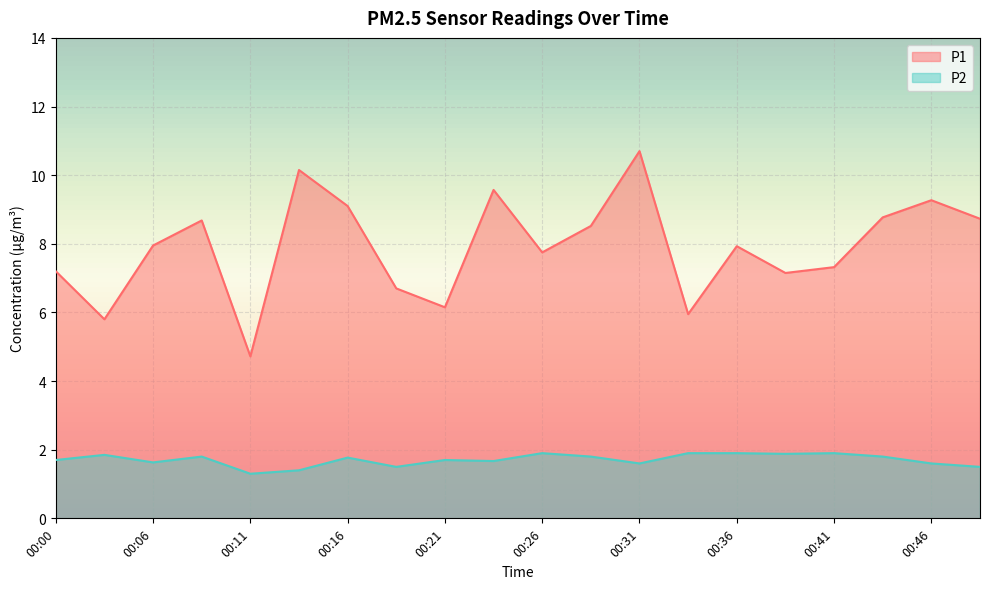

Which has a higher value, 00:21 or 00:49?

00:49